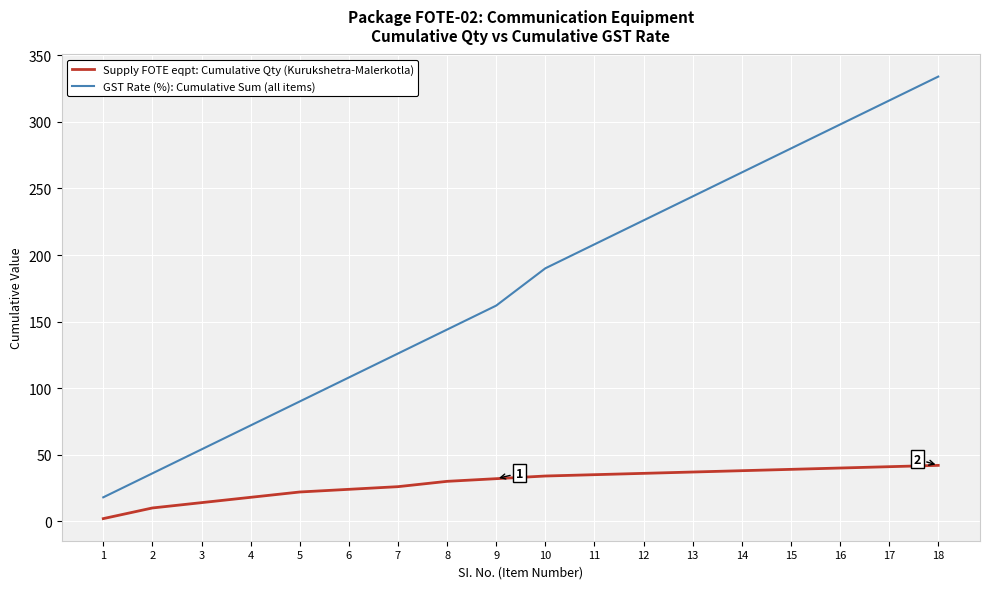

Which series has the largest range (max minus min)?

GST Rate (%): Cumulative Sum (all items)